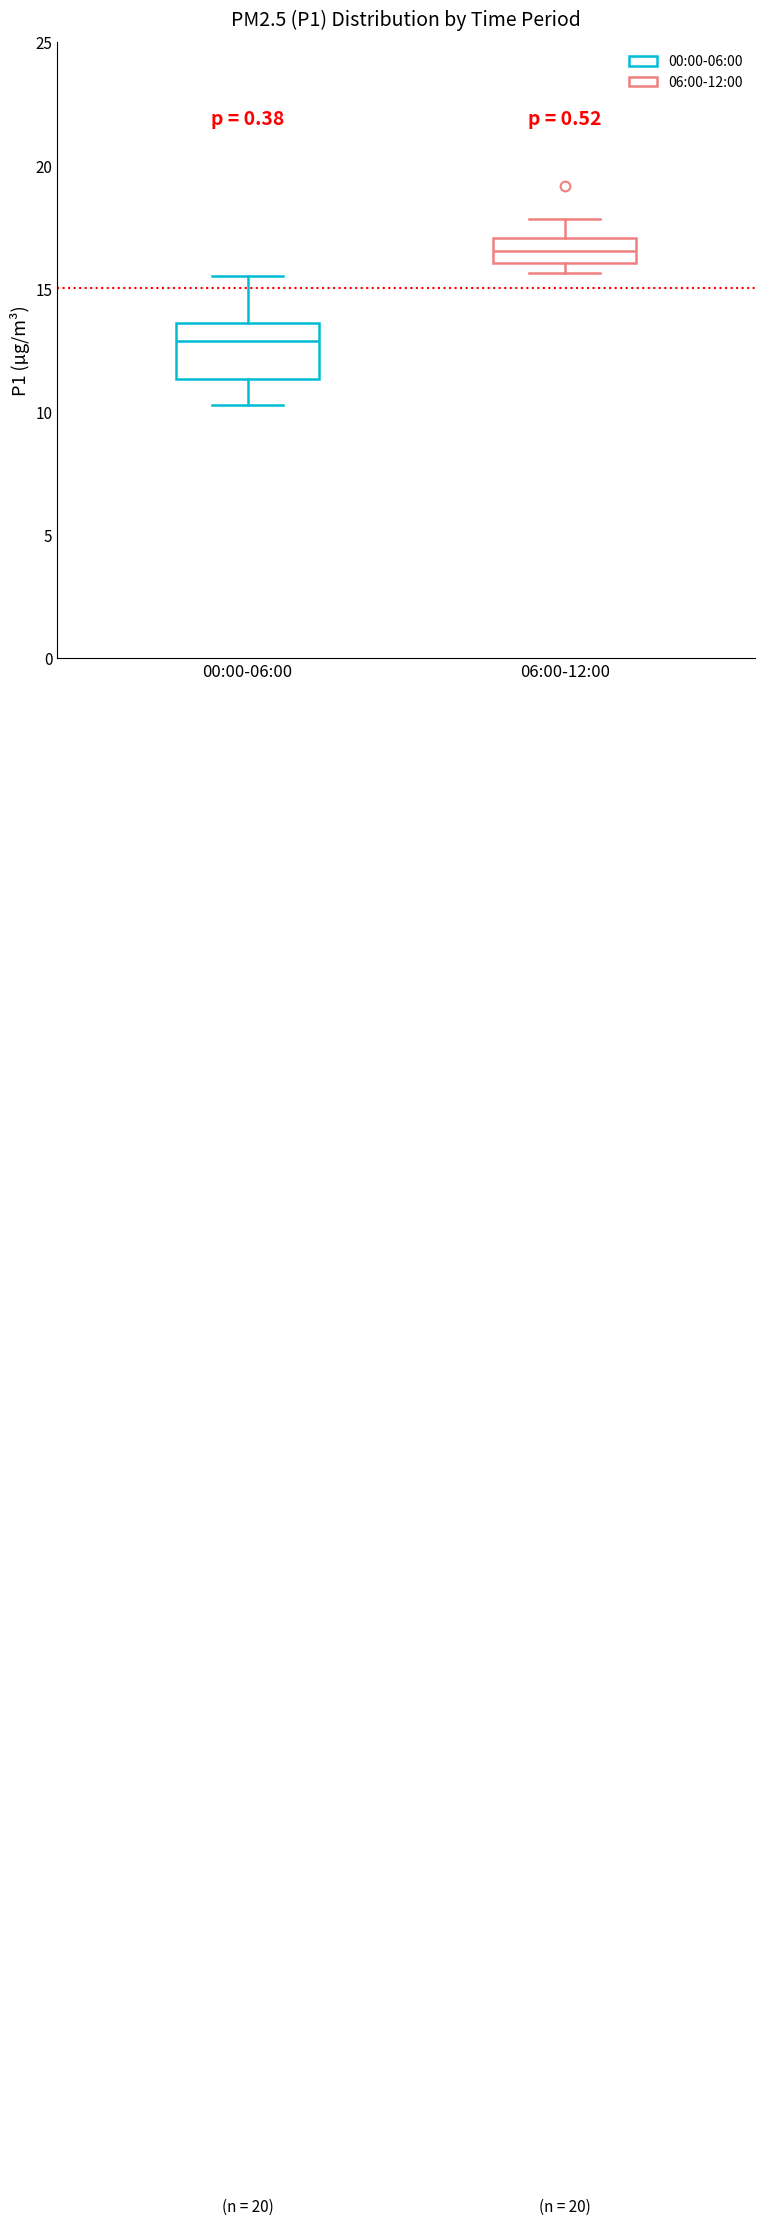

Reading left to right, transcribe this box plot: for each box, give where its median line is, the range the box spans, and where its two whiskers end, as read against the y-axis. The values are not printed on the chart, so give them approximately, as read against the axis.

00:00-06:00: median 13.0, box 11.5 to 13.5, whiskers 10.5 to 15.5
06:00-12:00: median 16.5, box 16.0 to 17.0, whiskers 15.5 to 18.0